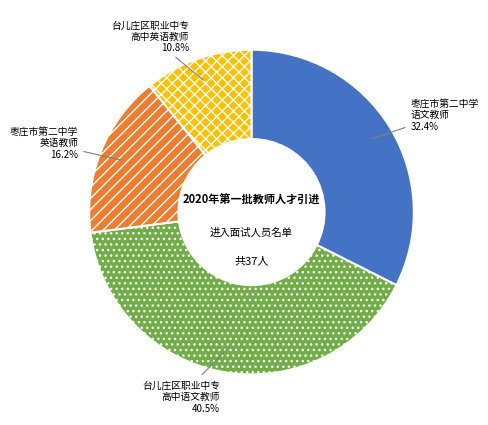

How many slices are in this pie chart?

4